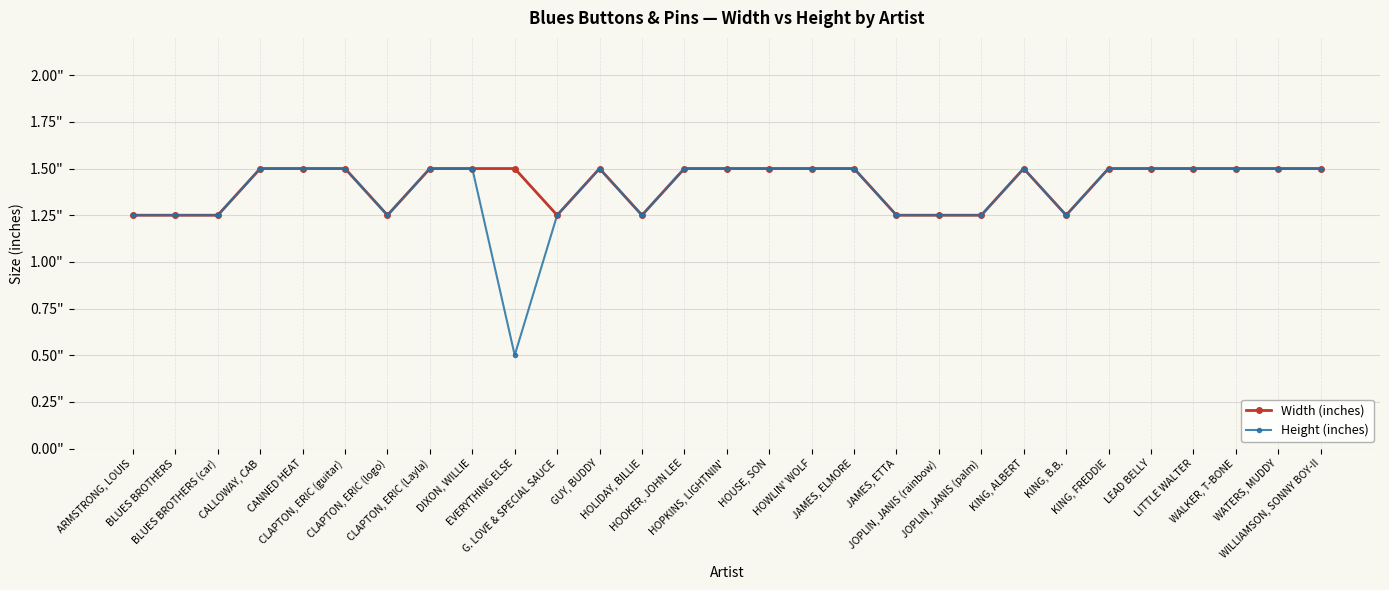

What are all the series names shown in the legend?

Width (inches), Height (inches)